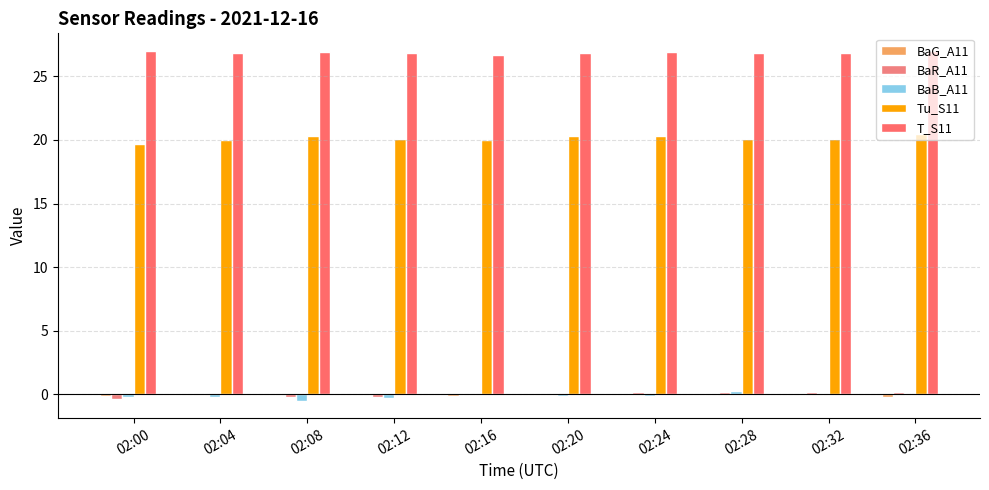

What is the difference between the BaB_A11 values at 02:24 and 02:12?

0.2